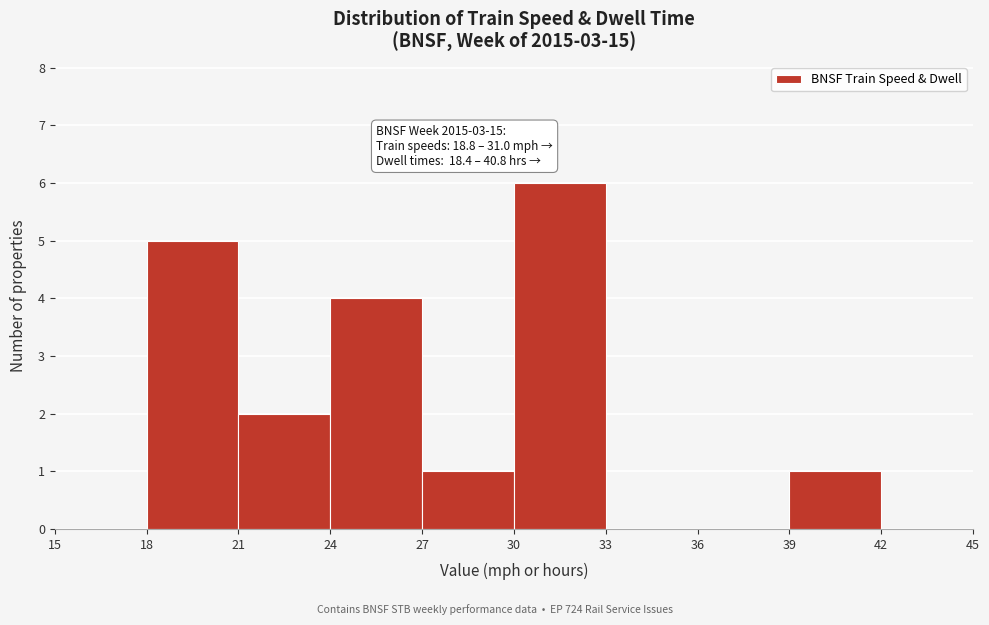

Which range on the x-axis has the tallest bar?

30 to 33